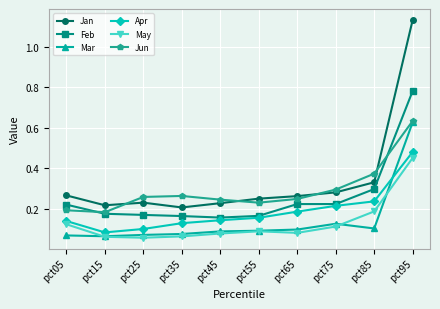

Which series has the widest spread of values?

Jan